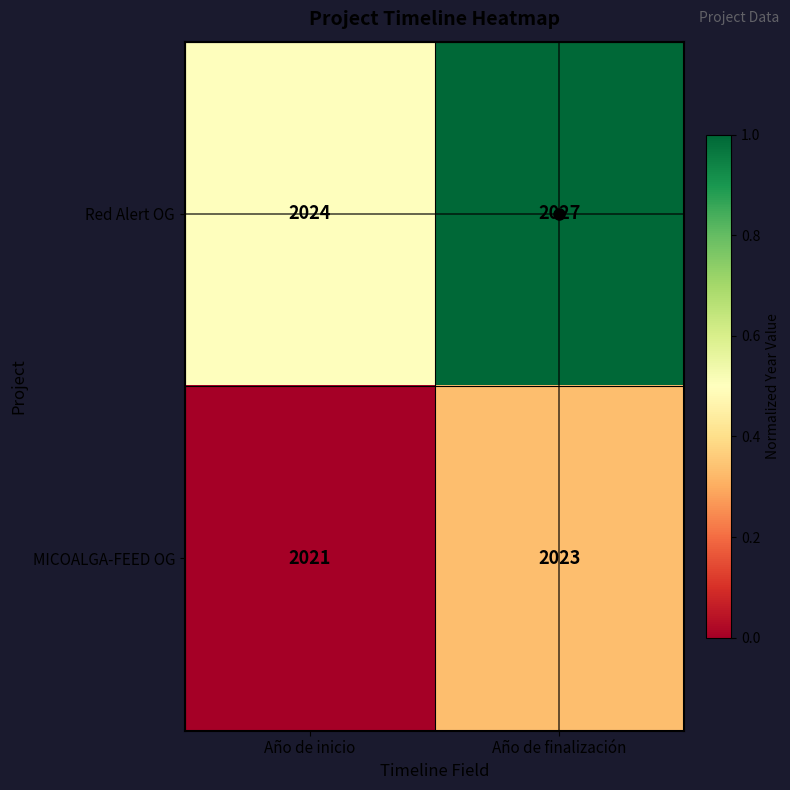

What is the spread (max minus min) of values at Año de finalización?

4